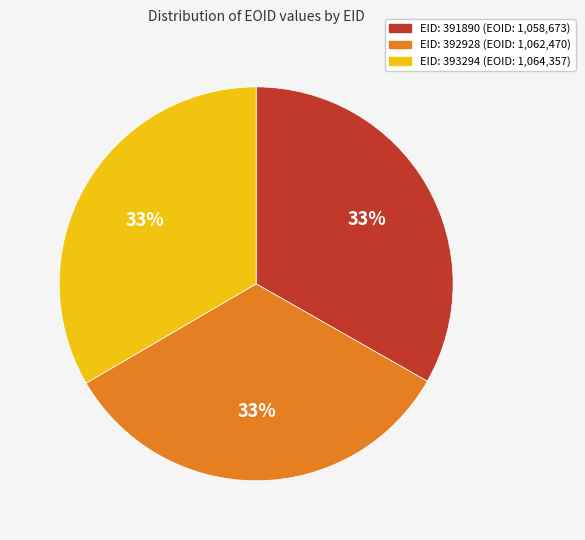

How many slices are in this pie chart?

3